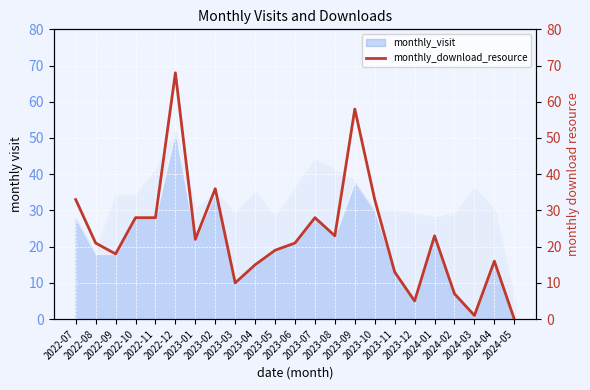

At which category does the chart reach its peak across all series?

2022-12